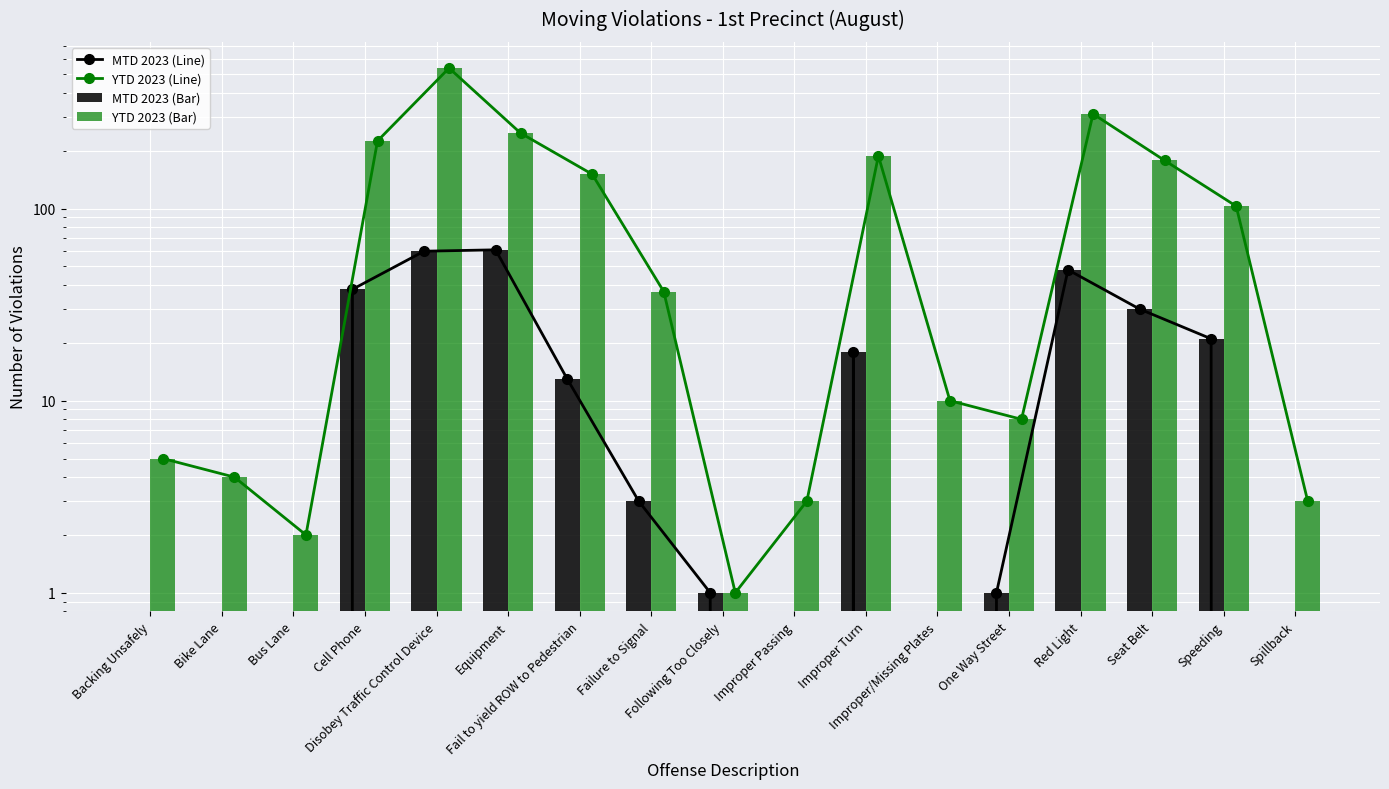

Is it true that YTD 2023 (Line) equals 5 at Backing Unsafely?

True